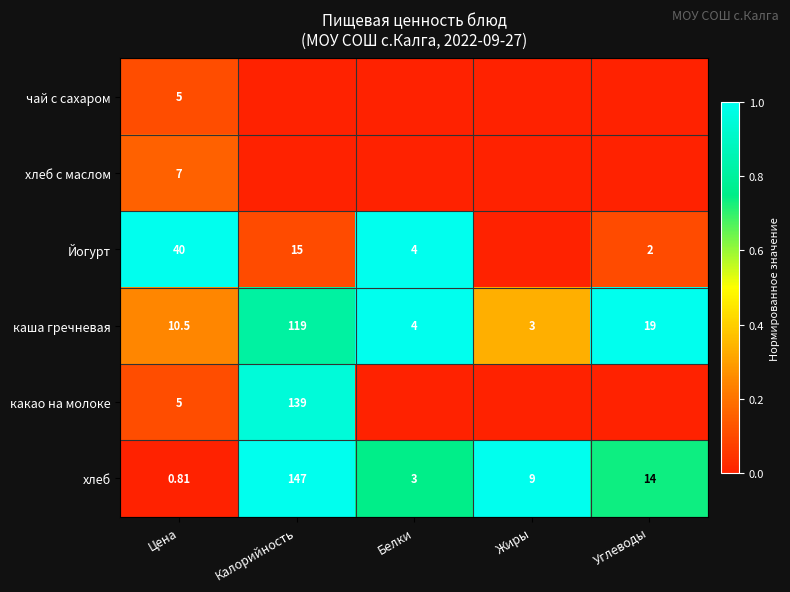

At how many categories does at least one series exceed 0?

5